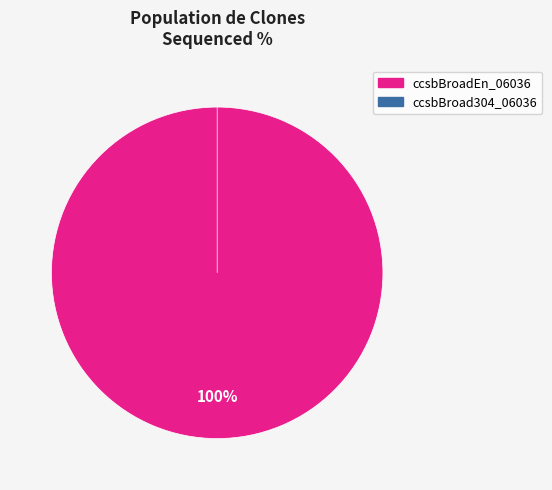

Which slice is the largest?

ccsbBroadEn_06036